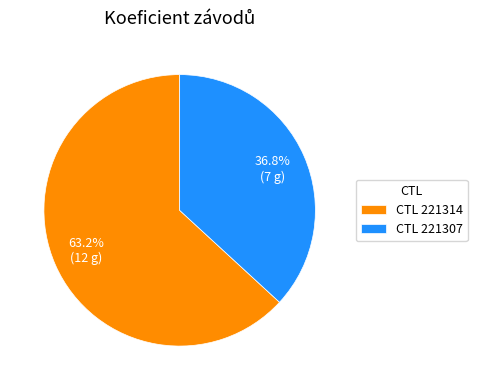

What percentage do CTL 221314 and CTL 221307 together represent?

100.0%